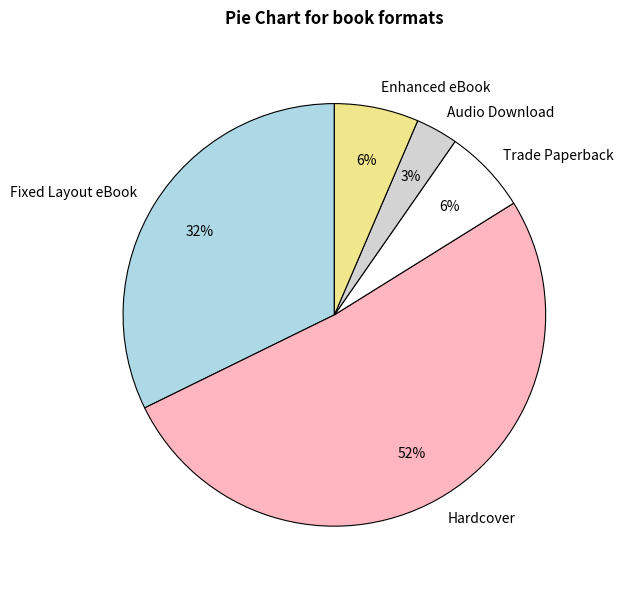

Combined, do Trade Paperback and Audio Download account for over 50%?

No